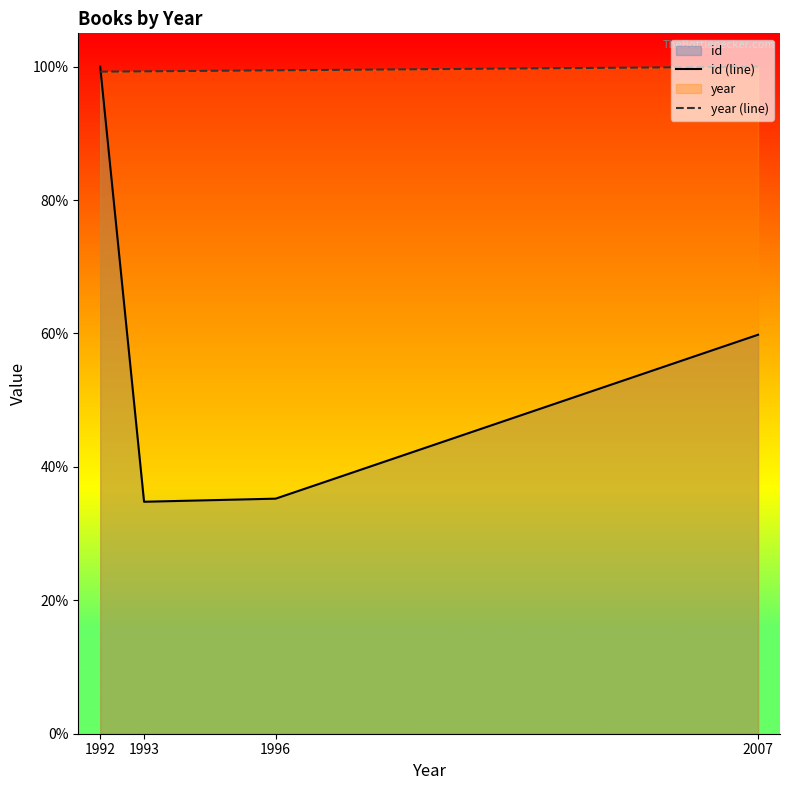

The value of year (line) at 1993 is 169.2. True or false?

False